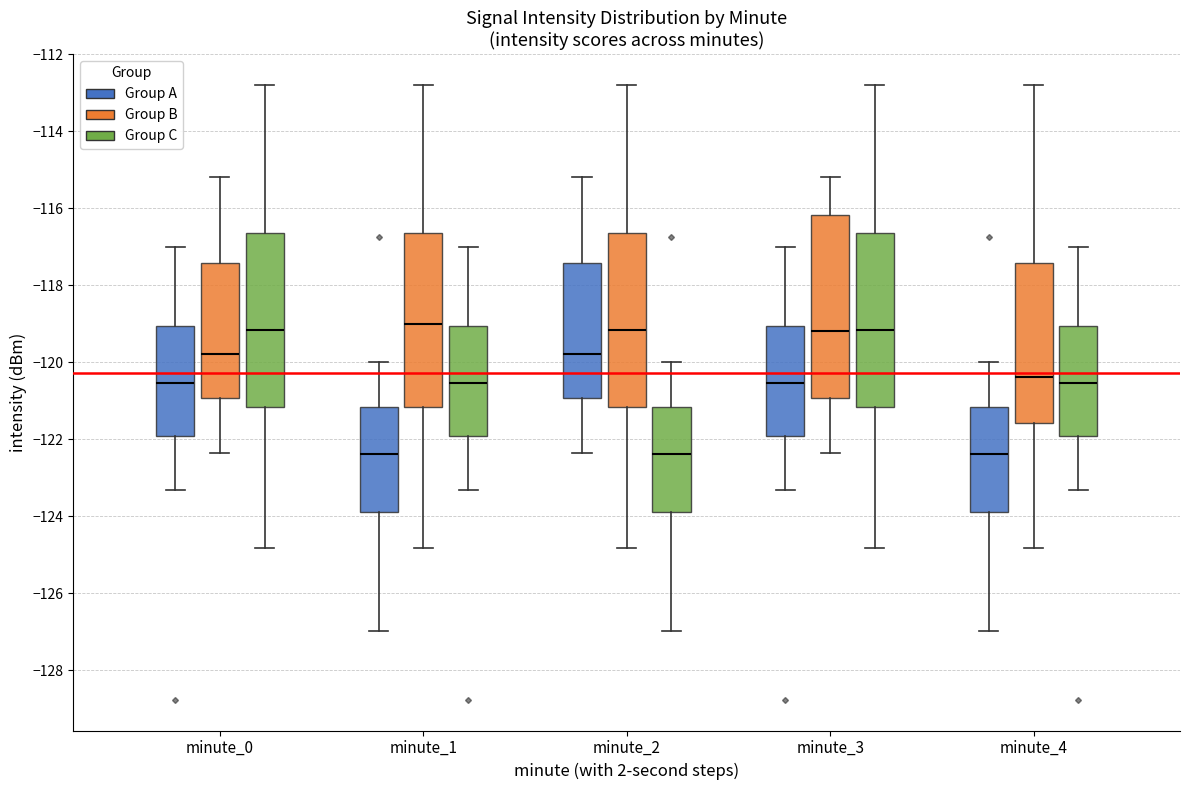

Reading left to right, transcribe this box plot: for each box, give where its median line is, the range the box spans, and where its two whiskers end, as read against the y-axis. The values are not printed on the chart, so give them approximately, as read against the axis.

minute_0 (Group A): median -120.6, box -122.0 to -119.0, whiskers -123.4 to -117.0
minute_0 (Group B): median -119.8, box -121.0 to -117.4, whiskers -122.4 to -115.2
minute_0 (Group C): median -119.2, box -121.2 to -116.6, whiskers -124.8 to -112.8
minute_1 (Group A): median -122.4, box -123.8 to -121.2, whiskers -127.0 to -120.0
minute_1 (Group B): median -119.0, box -121.2 to -116.6, whiskers -124.8 to -112.8
minute_1 (Group C): median -120.6, box -122.0 to -119.0, whiskers -123.4 to -117.0
minute_2 (Group A): median -119.8, box -121.0 to -117.4, whiskers -122.4 to -115.2
minute_2 (Group B): median -119.2, box -121.2 to -116.6, whiskers -124.8 to -112.8
minute_2 (Group C): median -122.4, box -123.8 to -121.2, whiskers -127.0 to -120.0
minute_3 (Group A): median -120.6, box -122.0 to -119.0, whiskers -123.4 to -117.0
minute_3 (Group B): median -119.2, box -121.0 to -116.2, whiskers -122.4 to -115.2
minute_3 (Group C): median -119.2, box -121.2 to -116.6, whiskers -124.8 to -112.8
minute_4 (Group A): median -122.4, box -123.8 to -121.2, whiskers -127.0 to -120.0
minute_4 (Group B): median -120.4, box -121.6 to -117.4, whiskers -124.8 to -112.8
minute_4 (Group C): median -120.6, box -122.0 to -119.0, whiskers -123.4 to -117.0